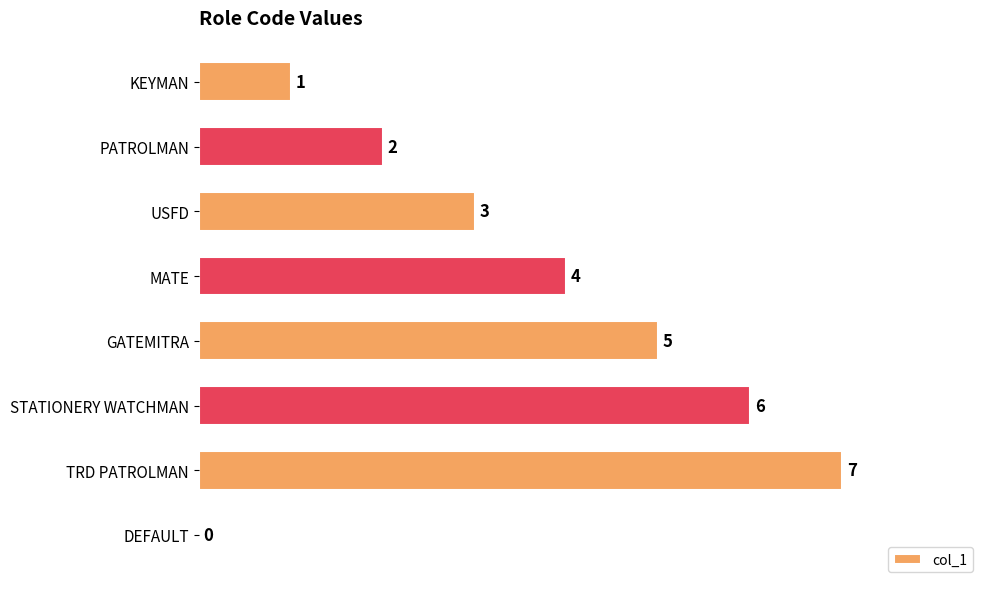

Count the number of data series in this chart.

1